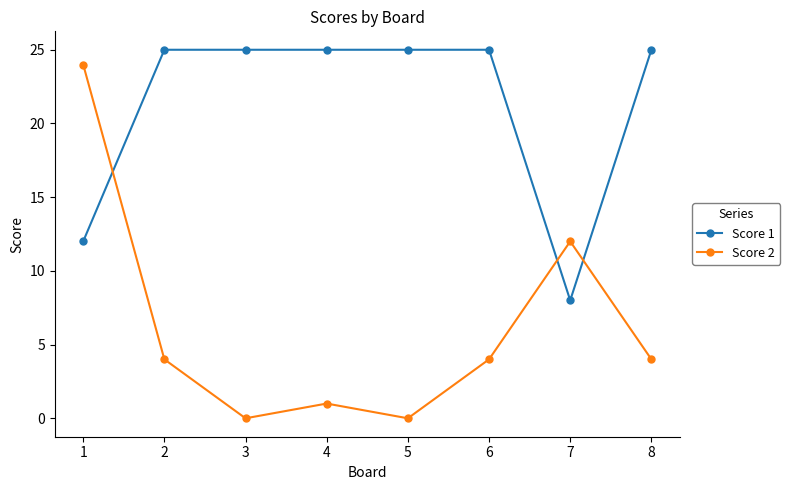

Reading right to left, extract all data points from this chart.

Score 1: 8=25	7=8	6=25	5=25	4=25	3=25	2=25	1=12
Score 2: 8=4	7=12	6=4	5=0	4=1	3=0	2=4	1=24